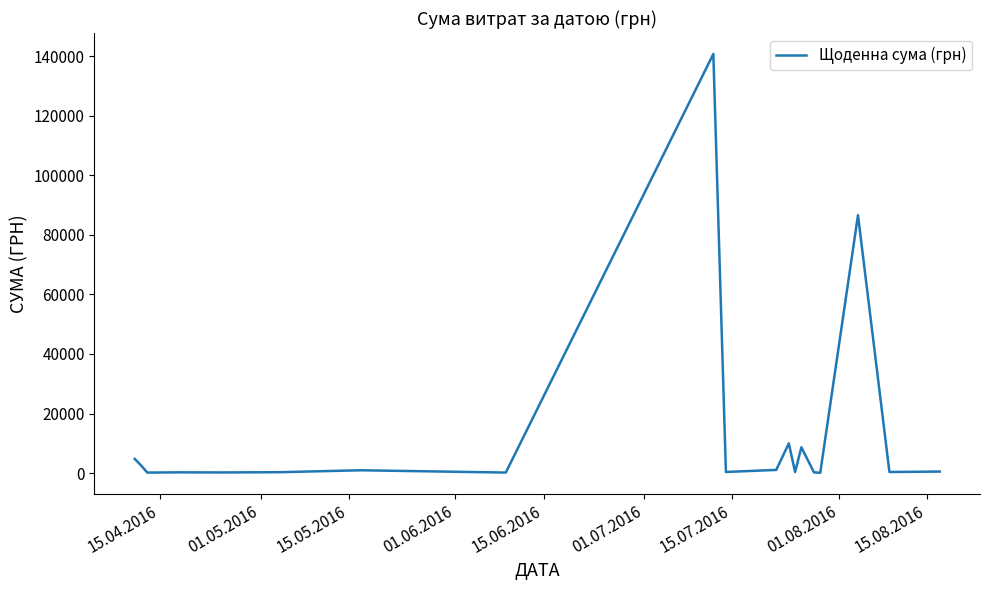

What is the maximum value shown in the chart?

140706.2